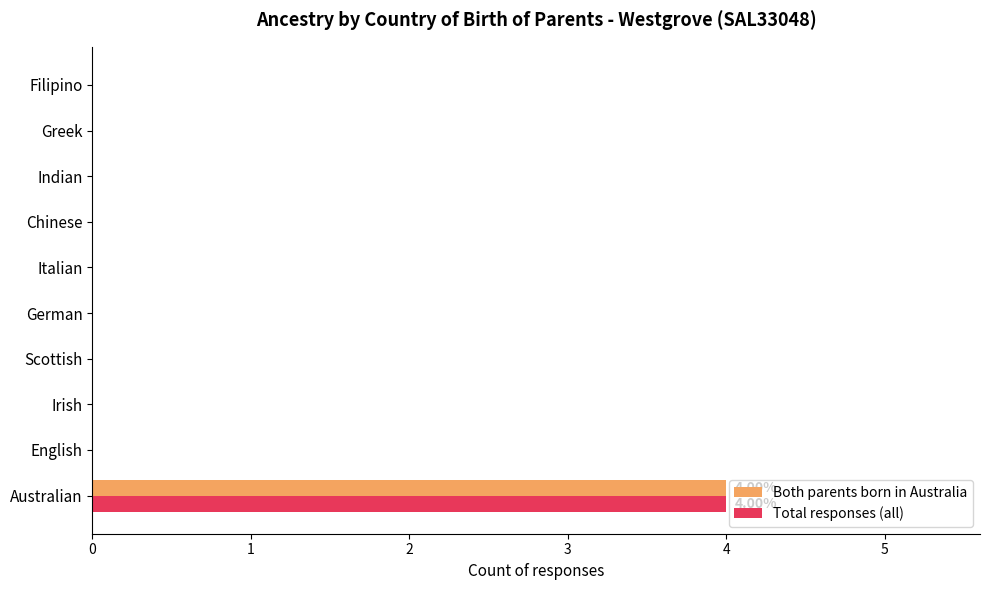

At which category is the sum across all series the highest?

Australian